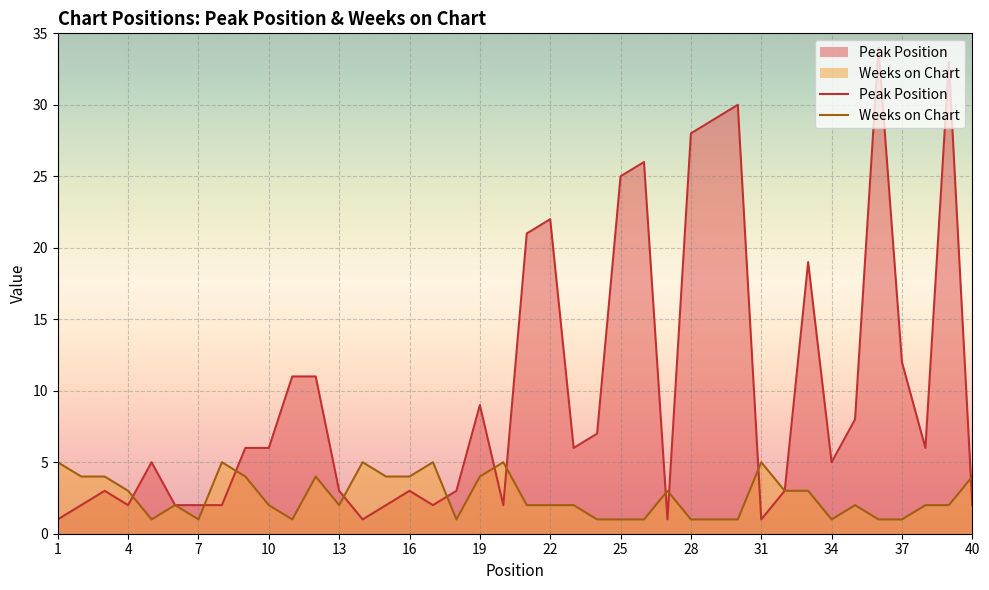

What is the greatest value displayed?

34